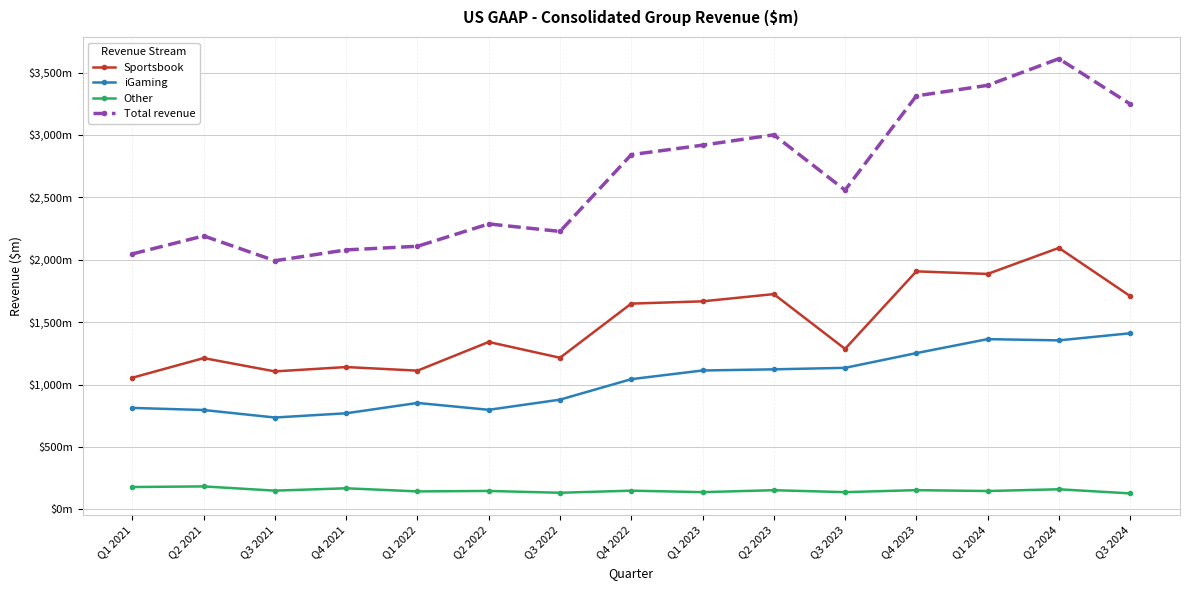

Reading right to left, what are all the values shown in this chart?

Sportsbook: Q3 2024=1709.0	Q2 2024=2095.0	Q1 2024=1886.4	Q4 2023=1907.0	Q3 2023=1286.0	Q2 2023=1724.8	Q1 2023=1666.9	Q4 2022=1648.6	Q3 2022=1214.7	Q2 2022=1341.3	Q1 2022=1111.5	Q4 2021=1140.4	Q3 2021=1105.4	Q2 2021=1212.0	Q1 2021=1055.0
iGaming: Q3 2024=1411.0	Q2 2024=1354.0	Q1 2024=1364.0	Q4 2023=1252.0	Q3 2023=1134.0	Q2 2023=1122.0	Q1 2023=1112.8	Q4 2022=1043.3	Q3 2022=879.2	Q2 2022=797.7	Q1 2022=852.7	Q4 2021=770.0	Q3 2021=736.0	Q2 2021=796.0	Q1 2021=813.0
Other: Q3 2024=128.0	Q2 2024=161.0	Q1 2024=147.0	Q4 2023=154.0	Q3 2023=138.0	Q2 2023=153.6	Q1 2023=138.0	Q4 2022=149.9	Q3 2022=133.1	Q2 2022=147.6	Q1 2022=143.9	Q4 2021=169.0	Q3 2021=150.0	Q2 2021=184.0	Q1 2021=179.0
Total revenue: Q3 2024=3248.0	Q2 2024=3611.0	Q1 2024=3397.3	Q4 2023=3313.0	Q3 2023=2558.0	Q2 2023=3001.0	Q1 2023=2918.0	Q4 2022=2842.0	Q3 2022=2227.0	Q2 2022=2287.0	Q1 2022=2108.0	Q4 2021=2079.0	Q3 2021=1992.0	Q2 2021=2191.0	Q1 2021=2047.0